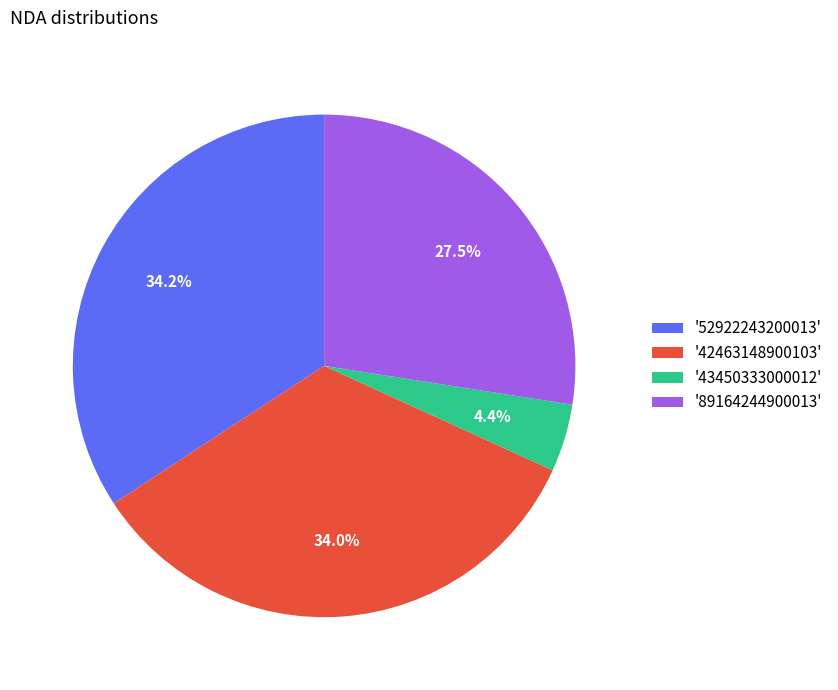

Approximately how many times larger is the value at '89164244900013' compared to '52922243200013'?

0.8